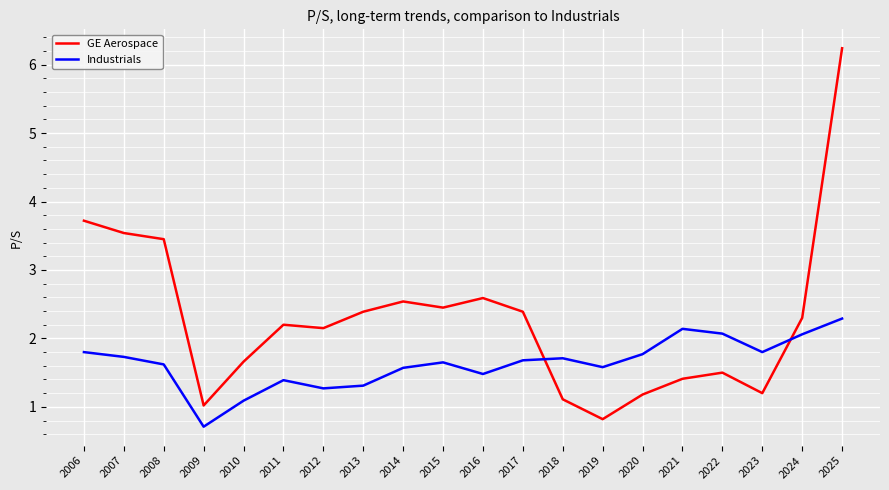

Which category has the highest value in the Industrials series?

2025